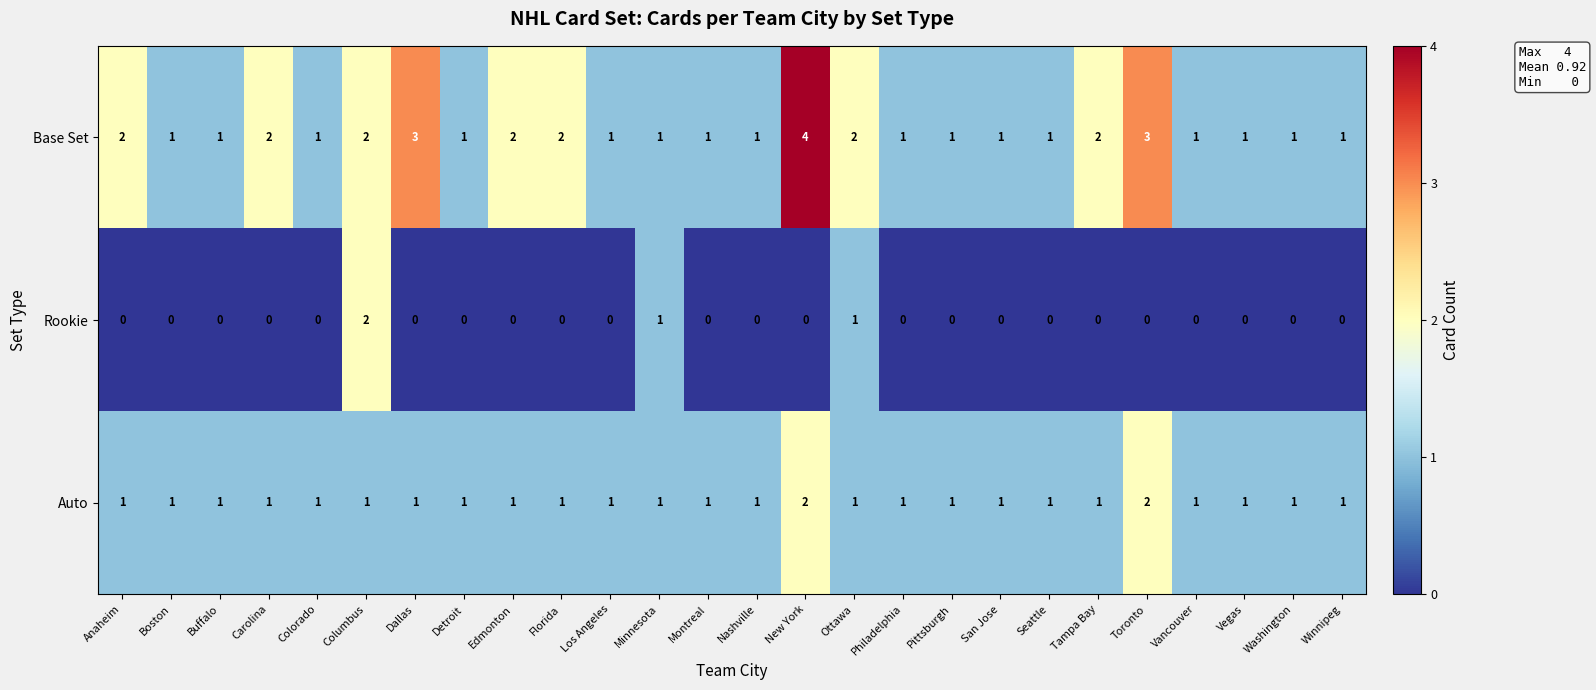

What is the sum of all Auto values?

28